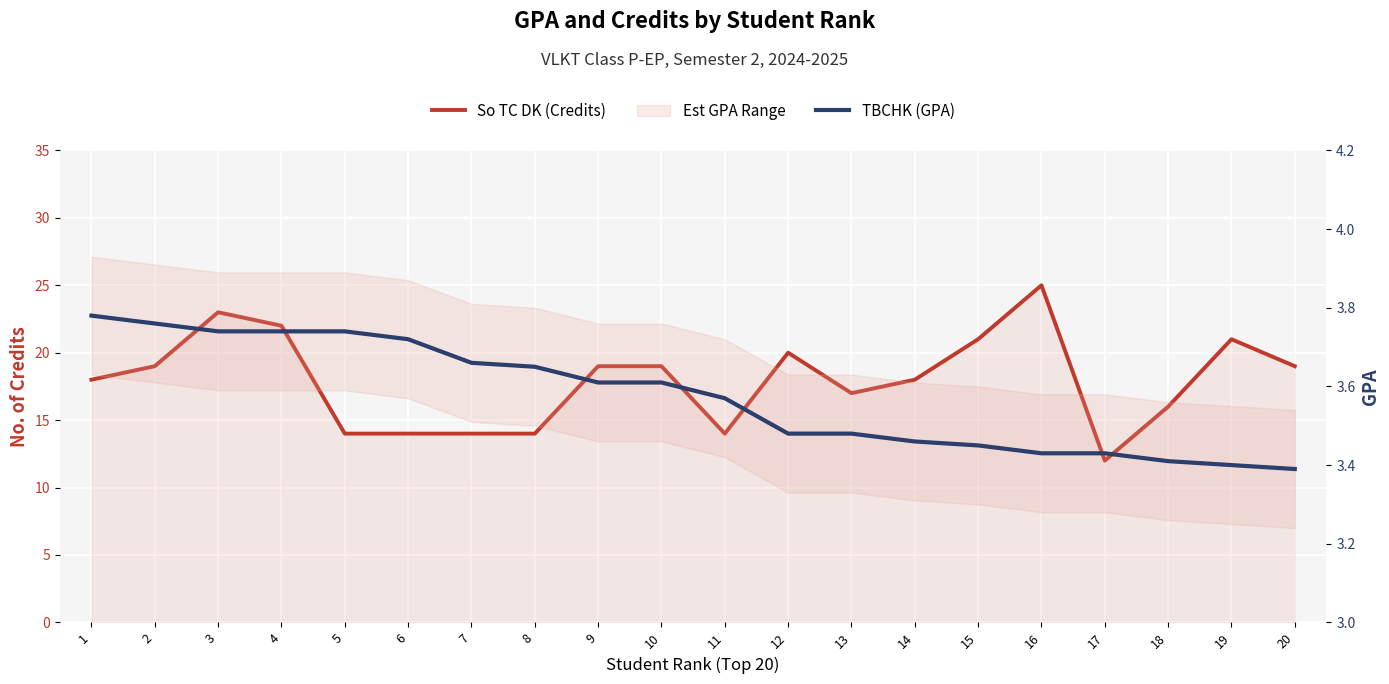

Is the value of So TC DK (Credits) at 9 greater than the value of TBCHK (GPA) at 15?

Yes